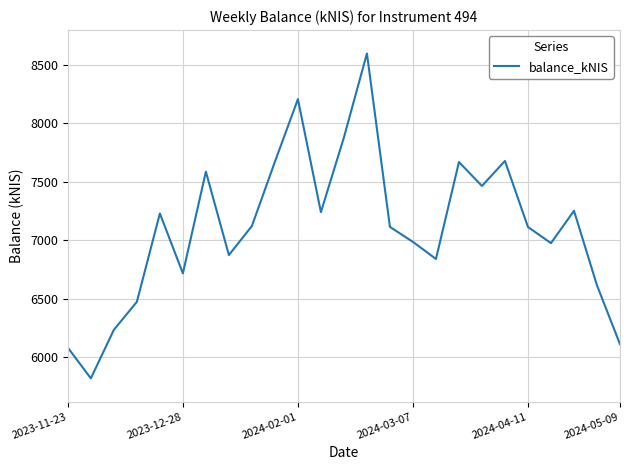

What is the maximum value shown in the chart?

8596.3